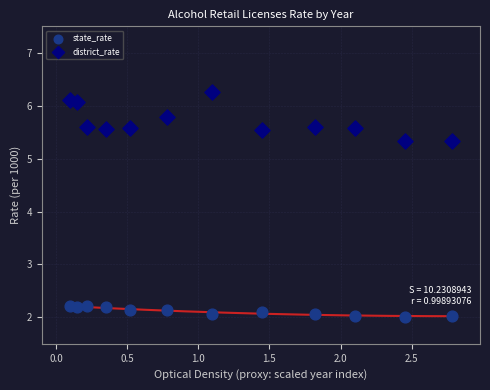

Which series reaches the maximum Y coordinate?

district_rate